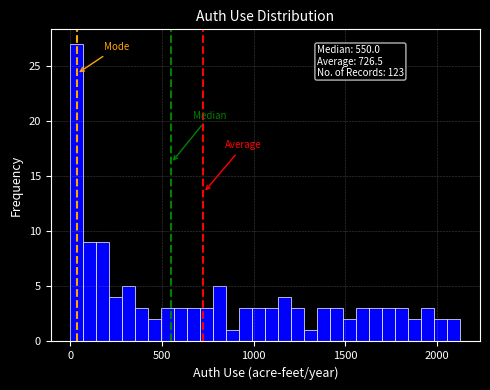

Read against the x-axis, roughly where is the centre of the tallest bar?

50